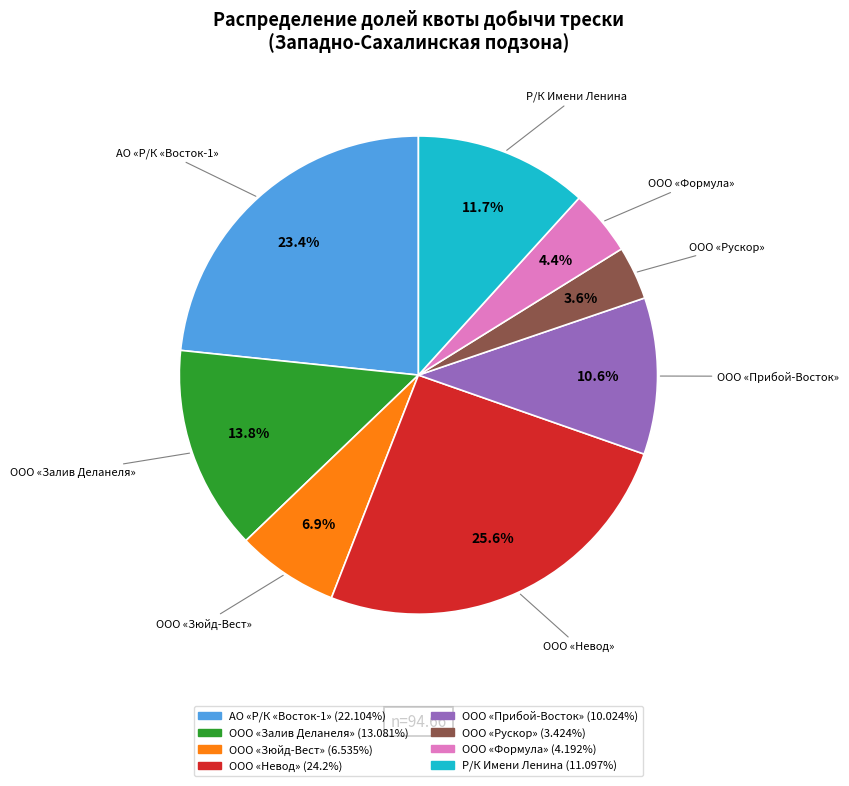

To the nearest percent, what is the difference between the largest and smallest slice percentages?

22%